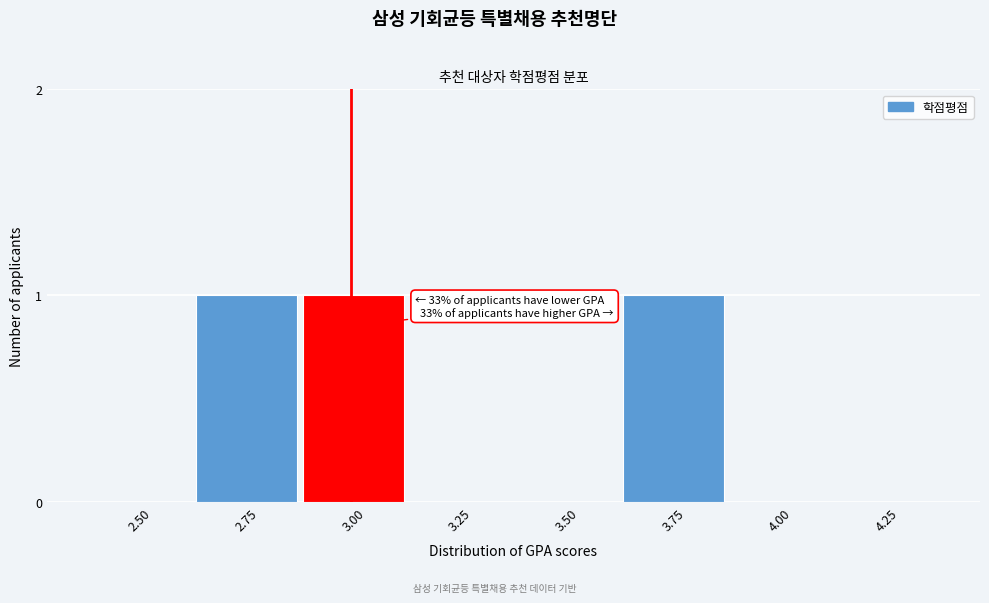

Reading right to left, extract all data points from this chart.

4.25=0	4.00=0	3.75=1	3.50=0	3.25=0	3.00=1	2.75=1	2.50=0